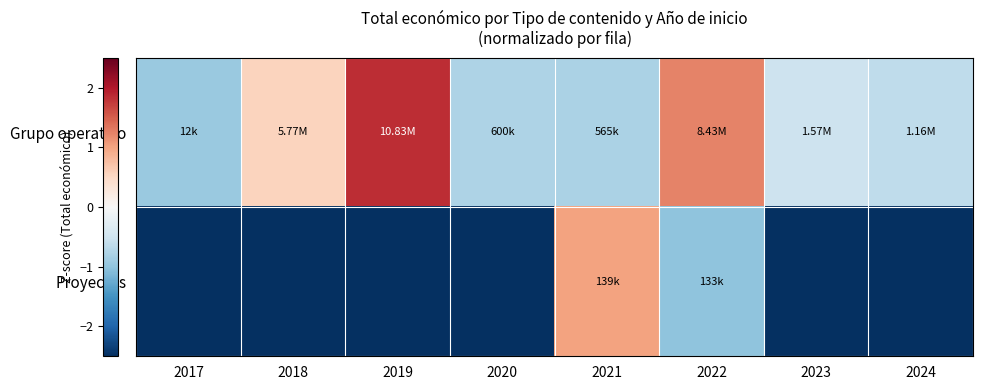

Count the number of data series in this chart.

2